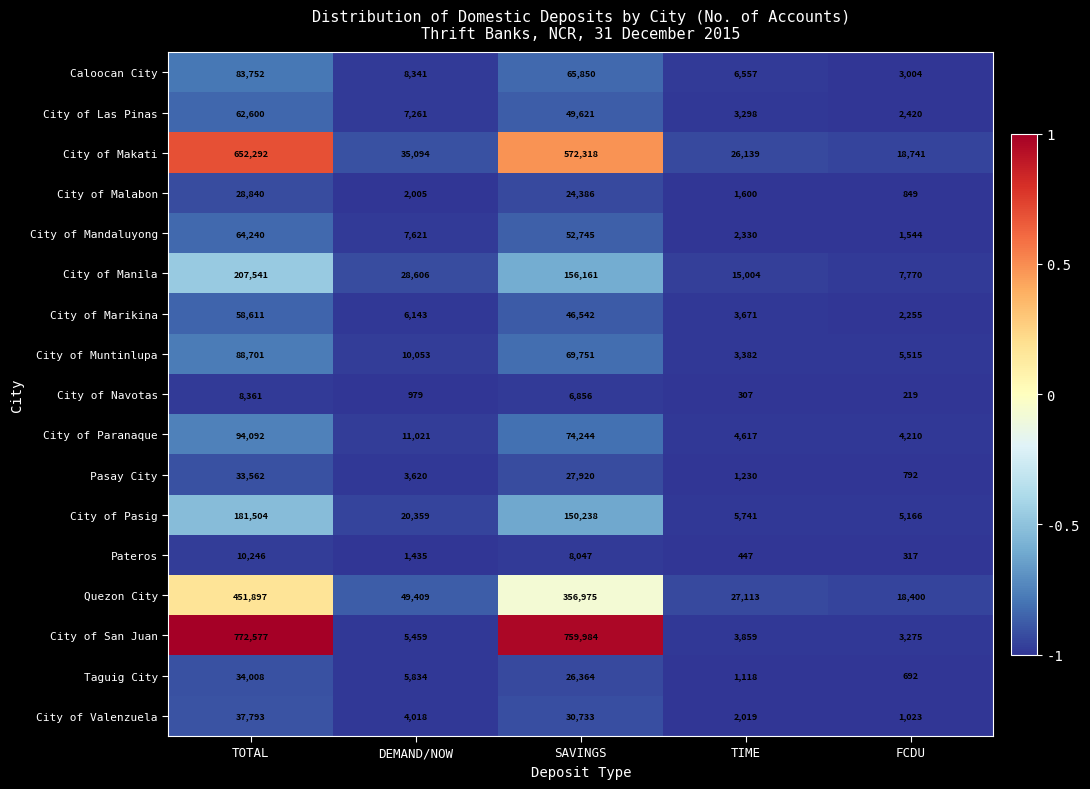

What is the difference between the maximum and minimum values in the City of Las Pinas series?

60180